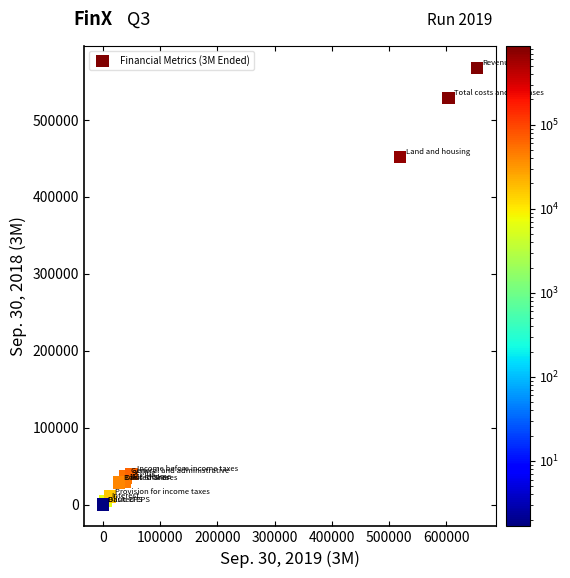

What Y value in the scatter plot is closest to 283921?

452029.0